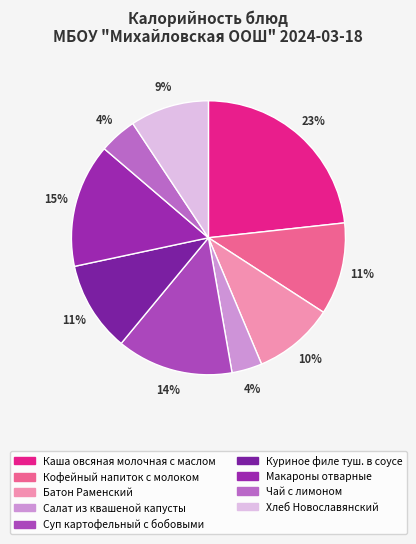

Rank the categories by value from highest to lowest.

Каша овсяная молочная с маслом, Макароны отварные, Суп картофельный с бобовыми, Кофейный напиток с молоком, Куриное филе туш. в соусе, Батон Раменский, Хлеб Новославянский, Чай с лимоном, Салат из квашеной капусты